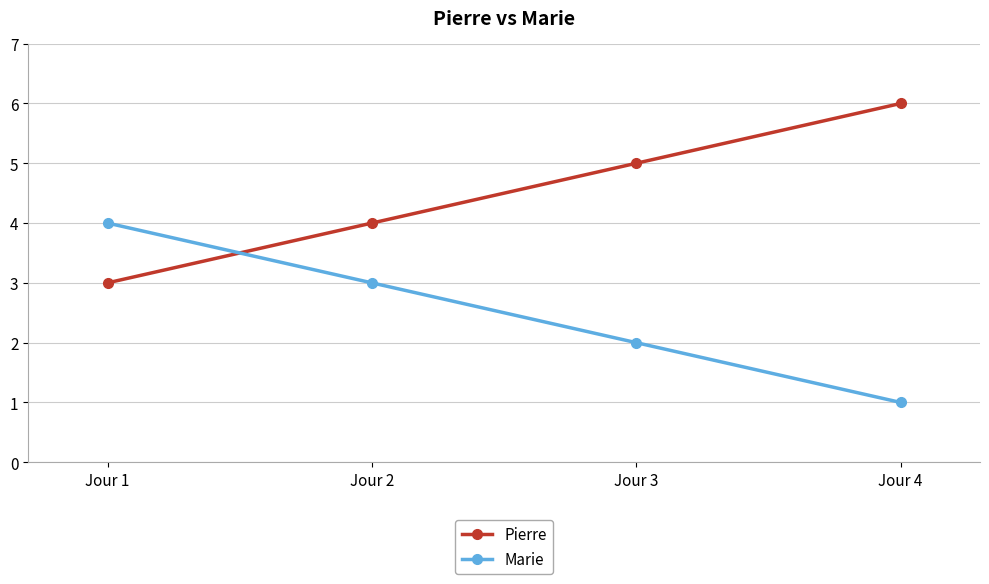

At Jour 3, list the series in order from largest to smallest.

Pierre, Marie